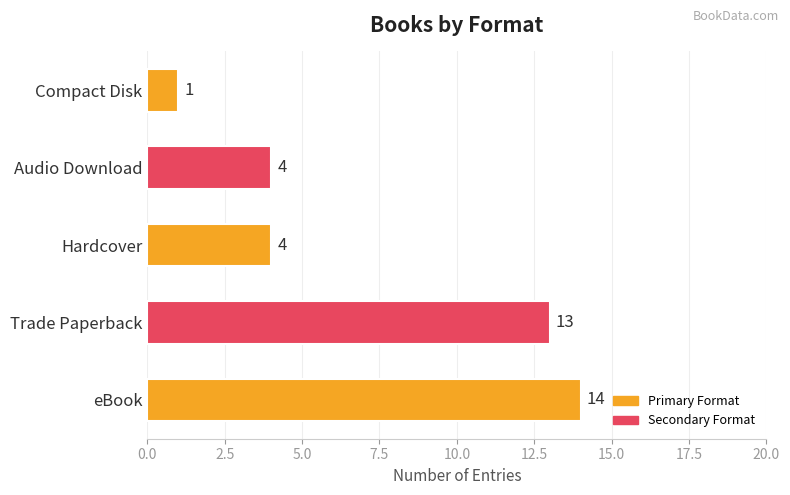

What is the difference between the values at Compact Disk and Audio Download?

3